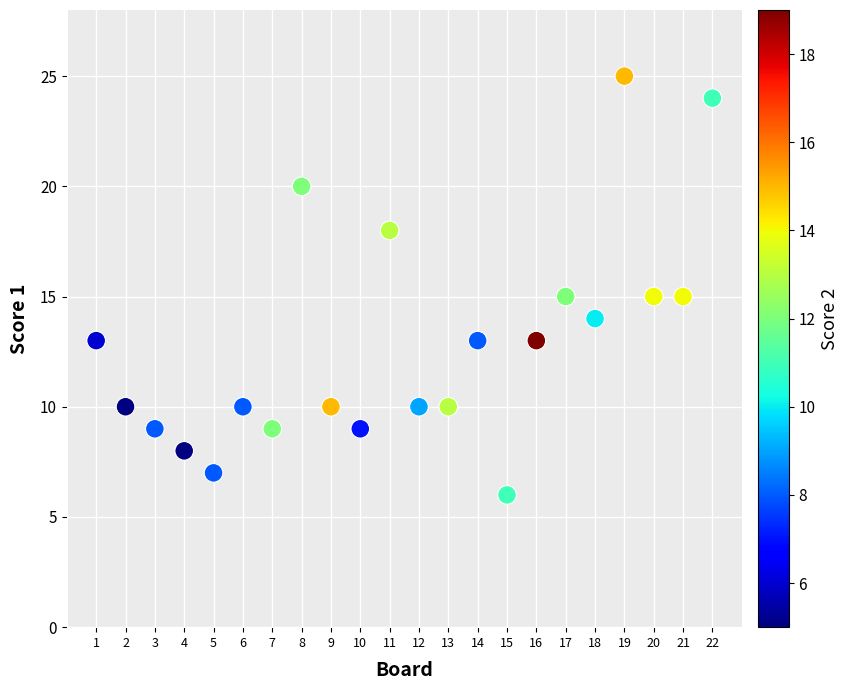

What is the range of X values (max minus min)?

21